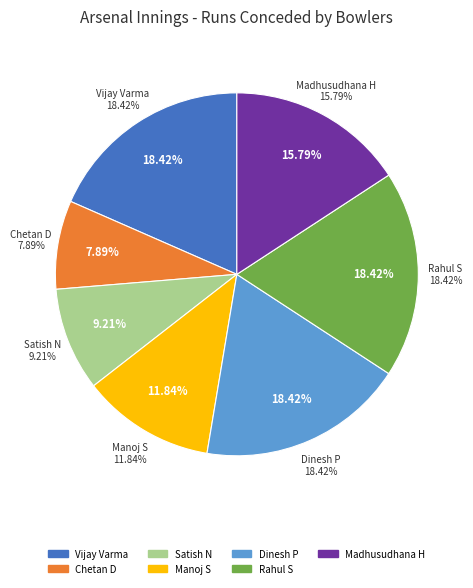

Count the number of slices in the pie.

7